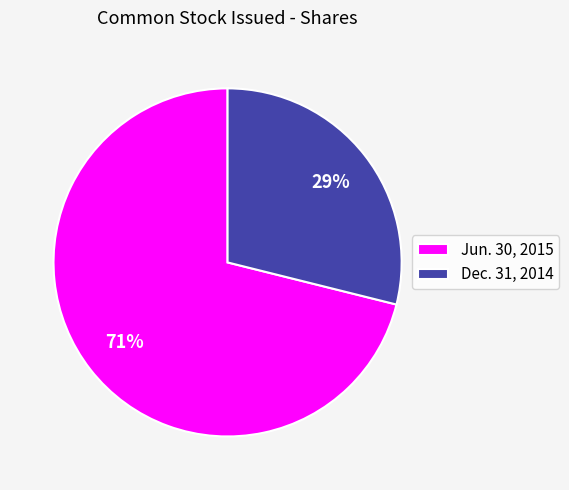

Is the sum of Dec. 31, 2014 and Jun. 30, 2015 greater than half?

Yes